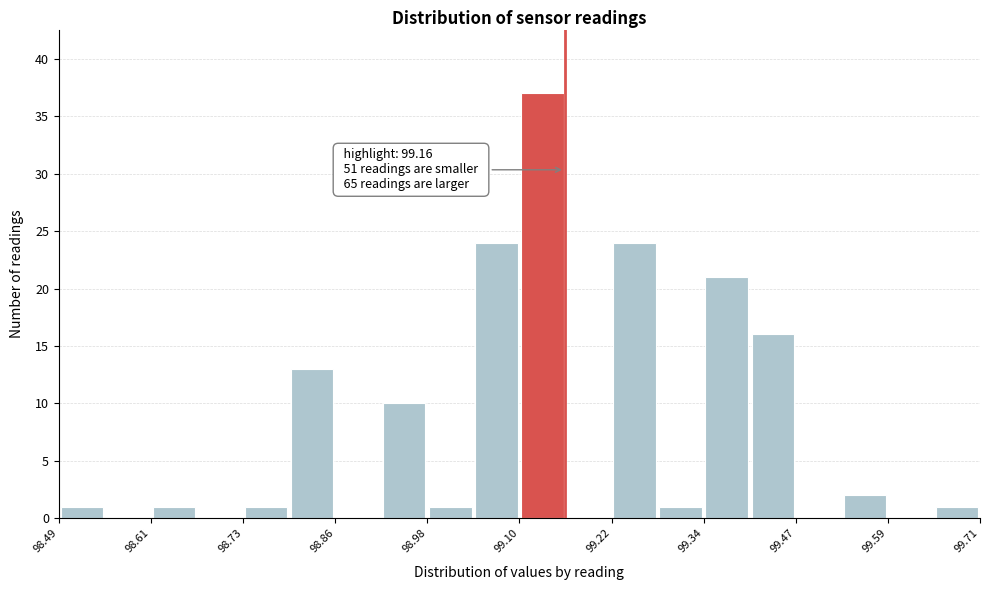

Around what value on the x-axis is the tallest bar? Give the approximate position of its centre, as read against the axis.

99.14